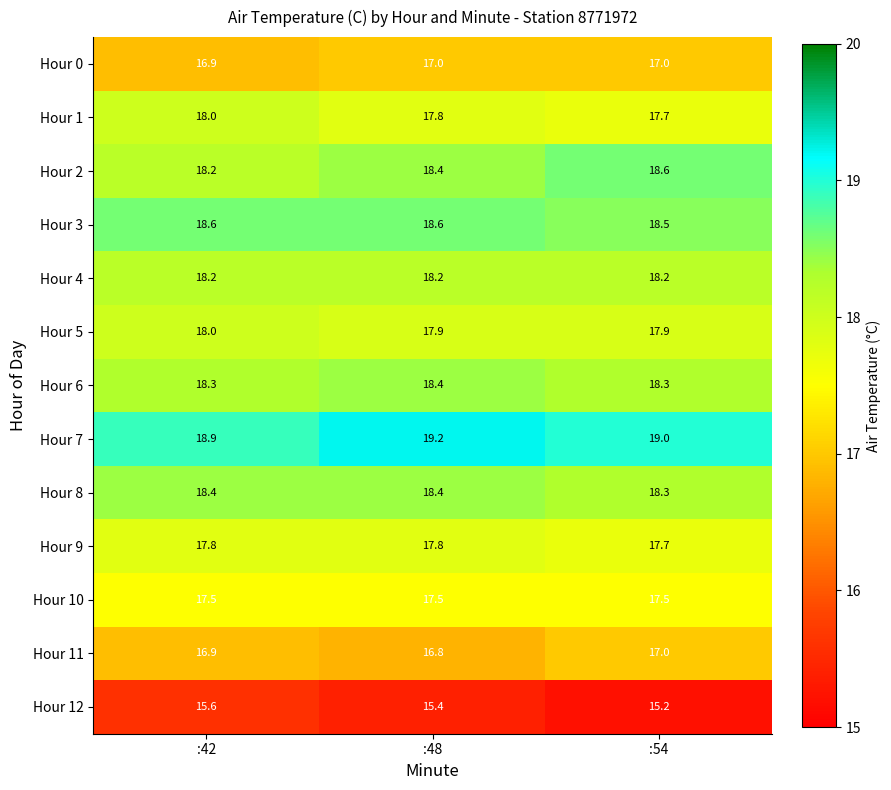

What is the average value of the Hour 3 series?

18.6